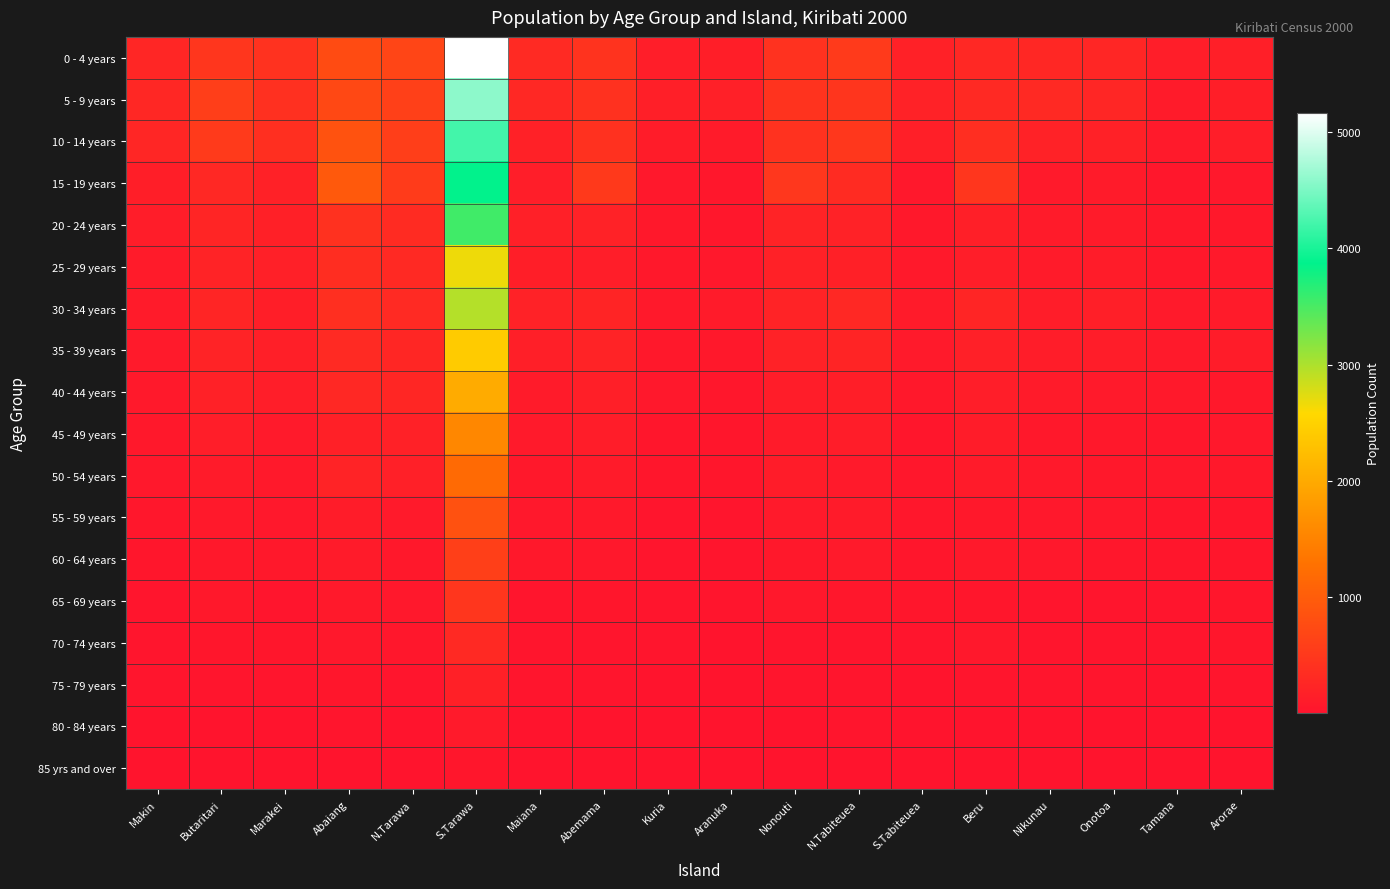

Between Butaritari and Tamana, which series saw the biggest shift?

5 - 9 years